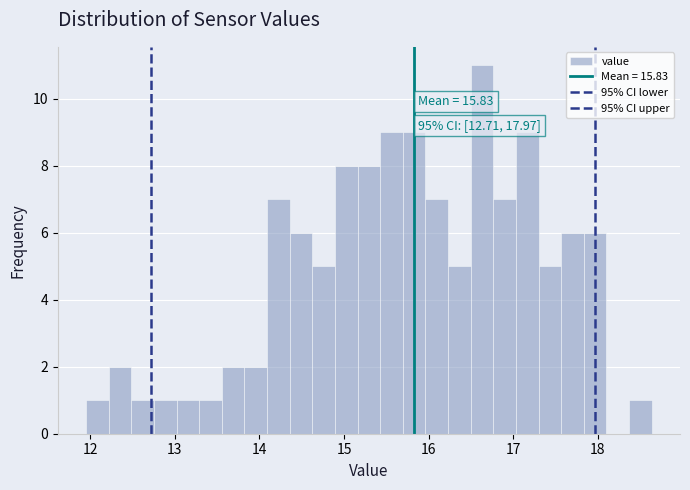

Around what value on the x-axis is the tallest bar? Give the approximate position of its centre, as read against the axis.

16.6